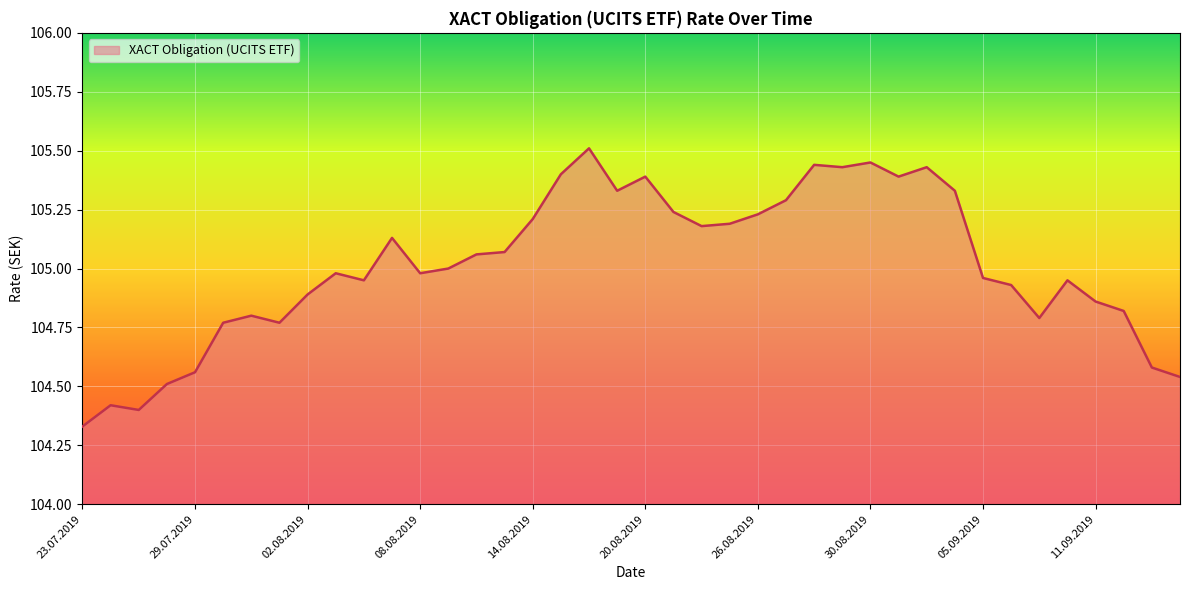

At which category does the chart reach its minimum across all series?

23.07.2019